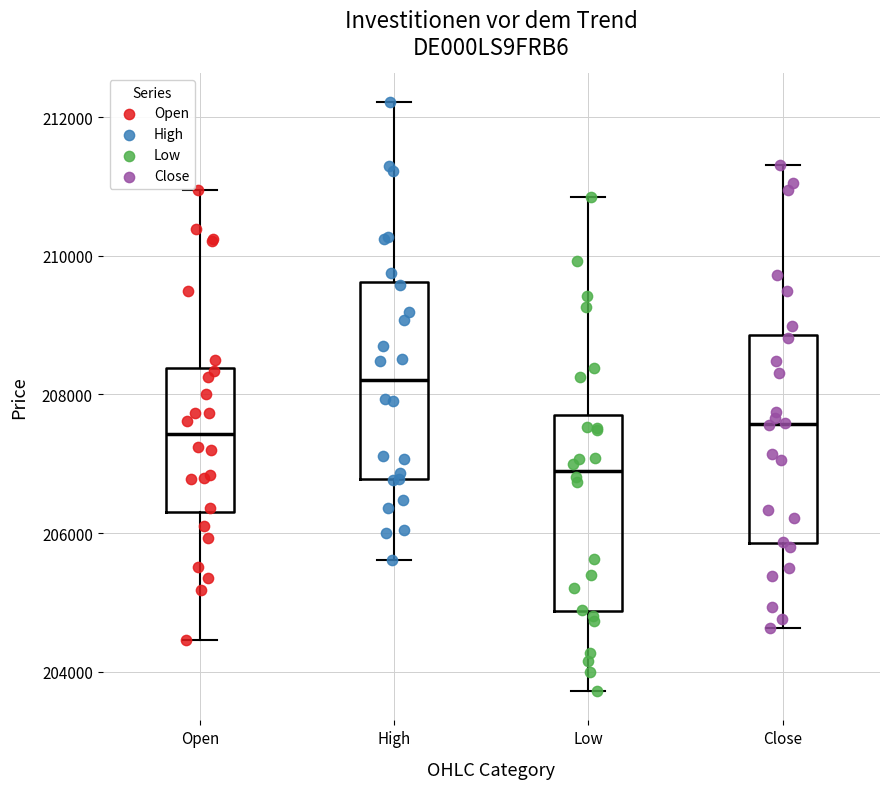

Reading left to right, transcribe this box plot: for each box, give where its median line is, the range the box spans, and where its two whiskers end, as read against the y-axis. The values are not printed on the chart, so give them approximately, as read against the axis.

Open: median 207400, box 206200 to 208400, whiskers 204400 to 211000
High: median 208200, box 206800 to 209600, whiskers 205600 to 212200
Low: median 207000, box 204800 to 207800, whiskers 203800 to 210800
Close: median 207600, box 205800 to 208800, whiskers 204600 to 211400